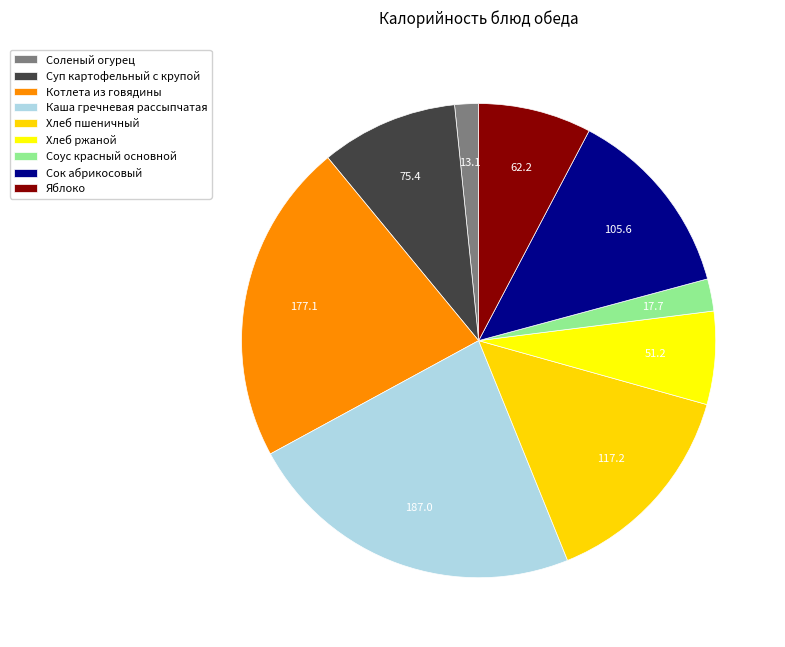

How many segments does this pie chart have?

9